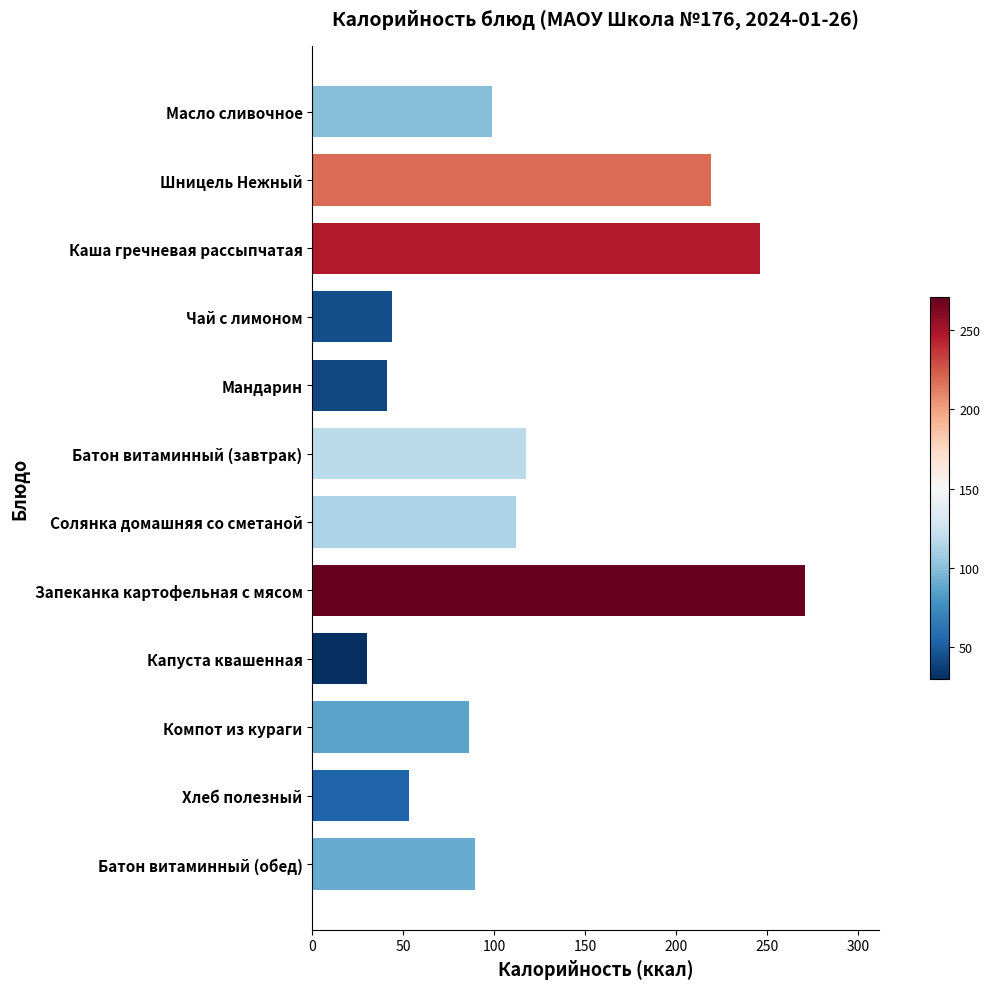

What is the label of the 3rd bar from the top?

Каша гречневая рассыпчатая